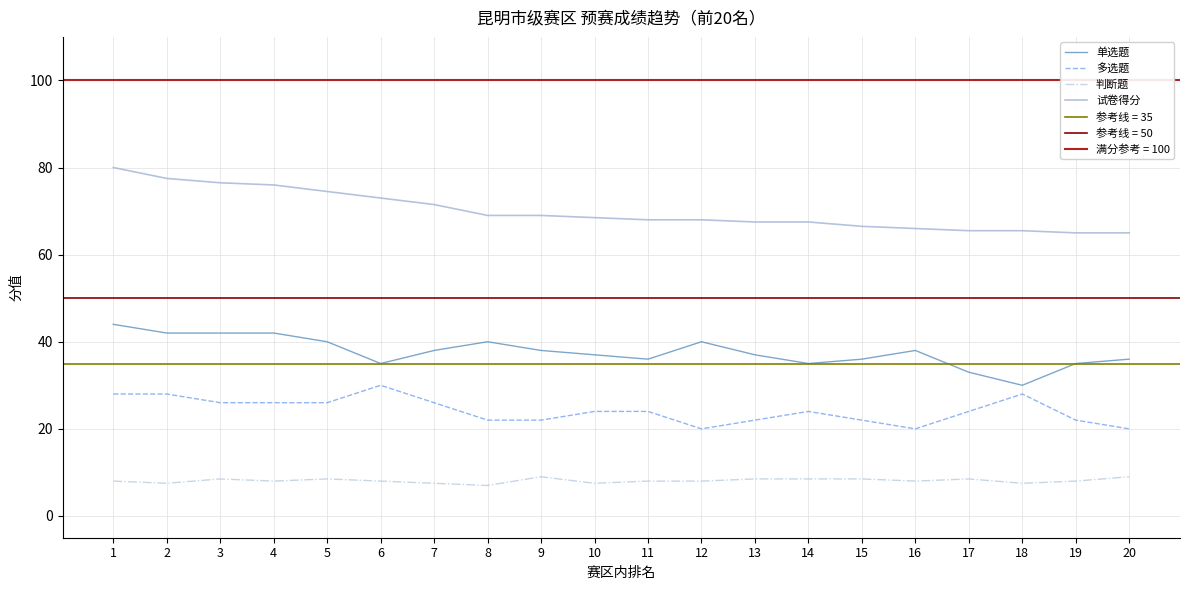

True or false: 试卷得分 and 判断题 intersect in this chart.

False